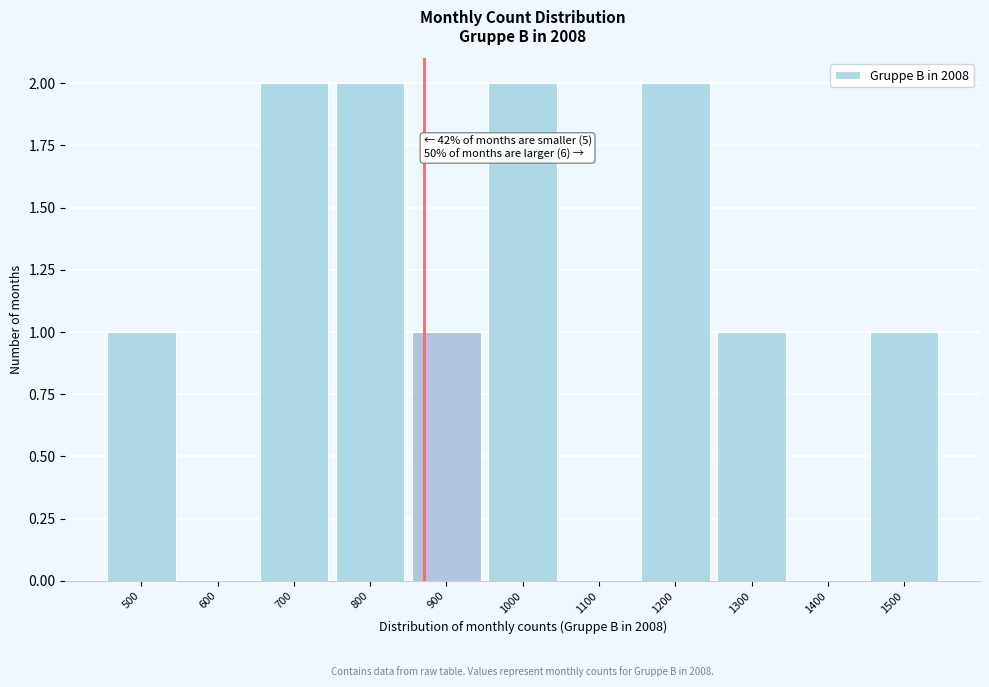

Reading left to right, what are all the values shown in this chart?

500=1	600=0	700=2	800=2	900=1	1000=2	1100=0	1200=2	1300=1	1400=0	1500=1